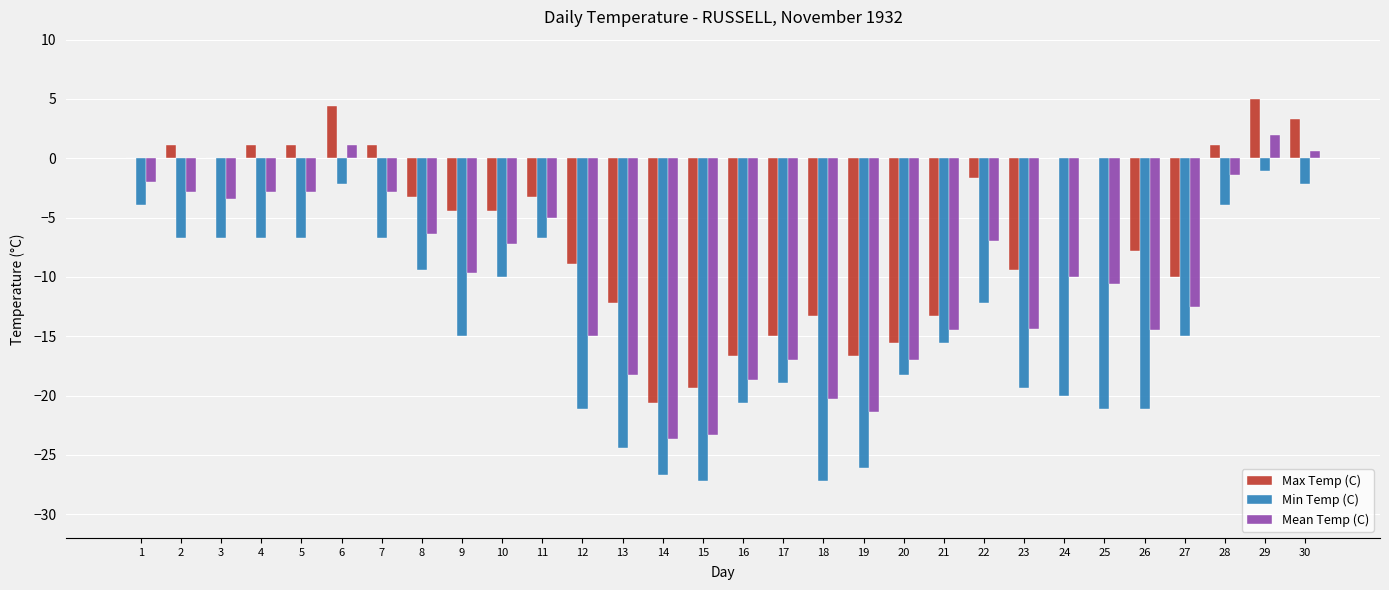

What value does the Min Temp (C) series have at 15?

-27.2